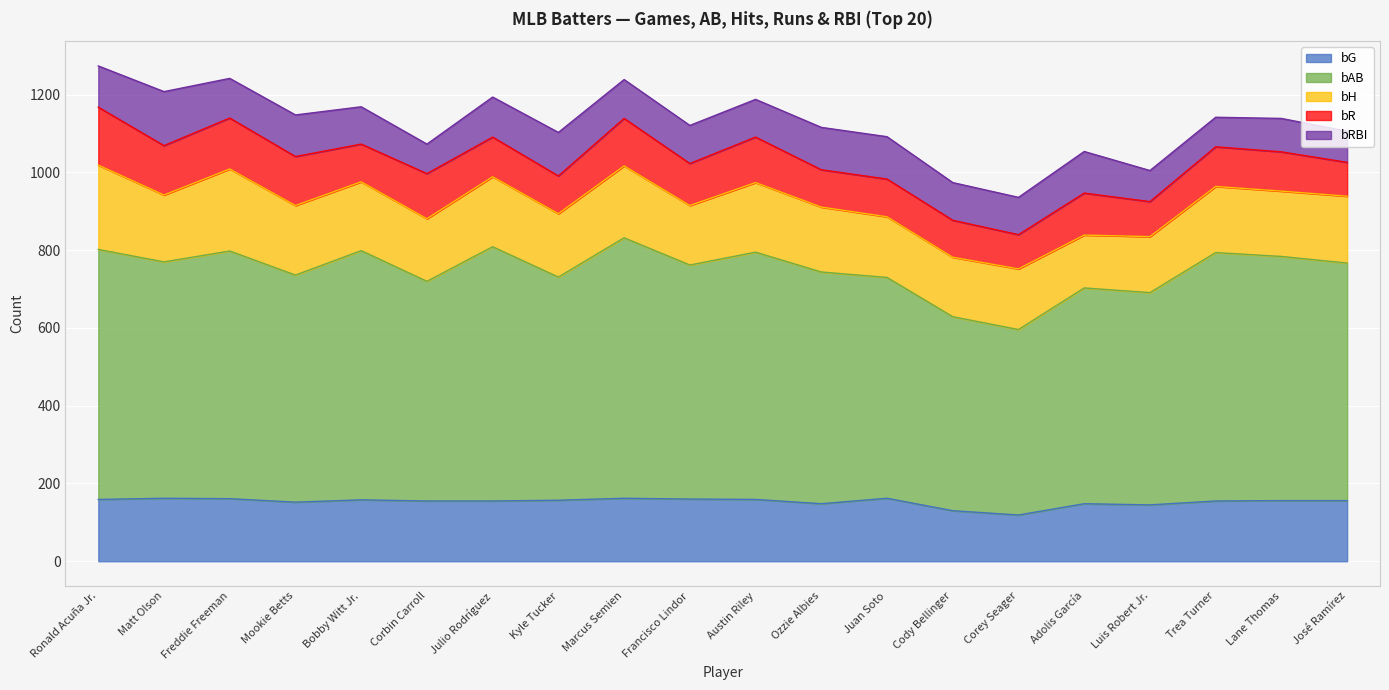

Which label corresponds to the smallest value in the chart?

Corbin Carroll